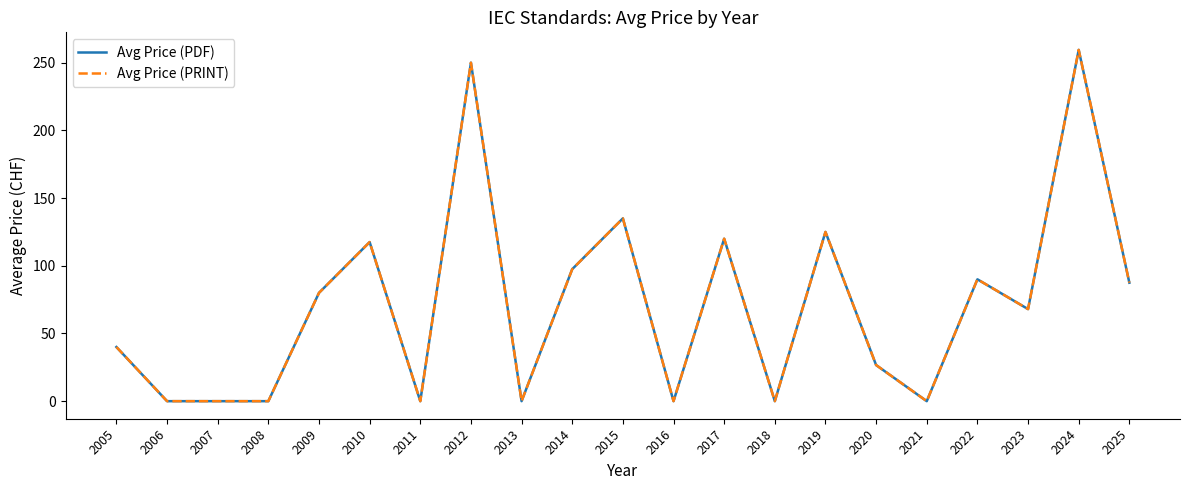

Is this an area chart (filled region under the line)?

No